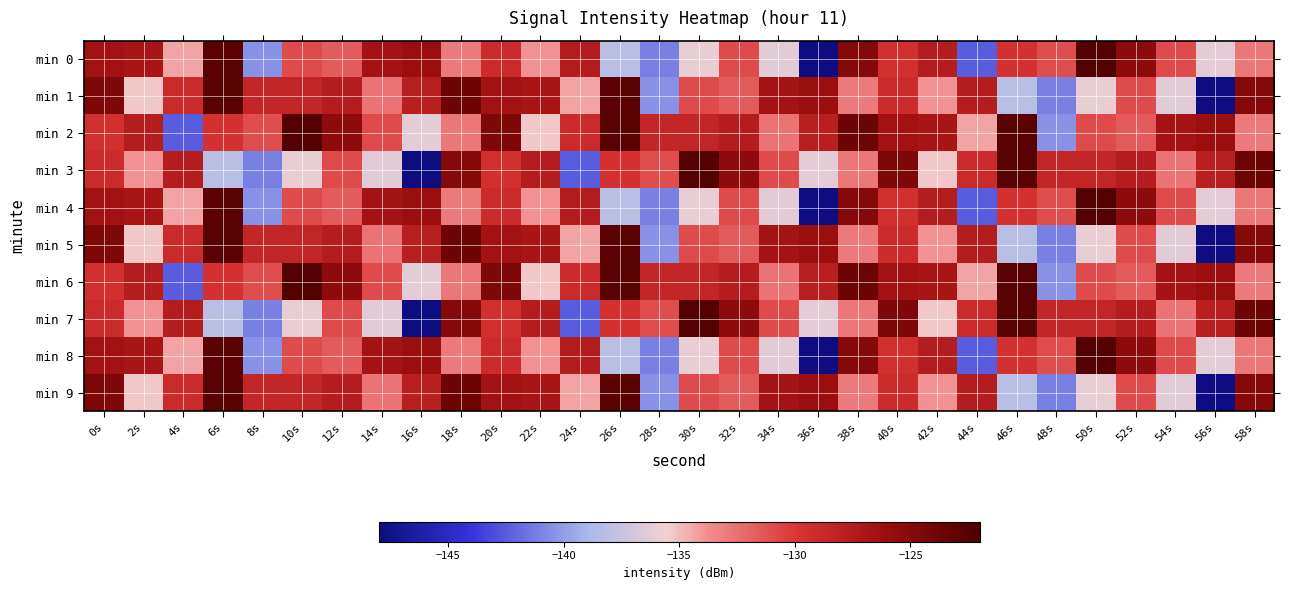

Which series has the widest spread of values?

min 0